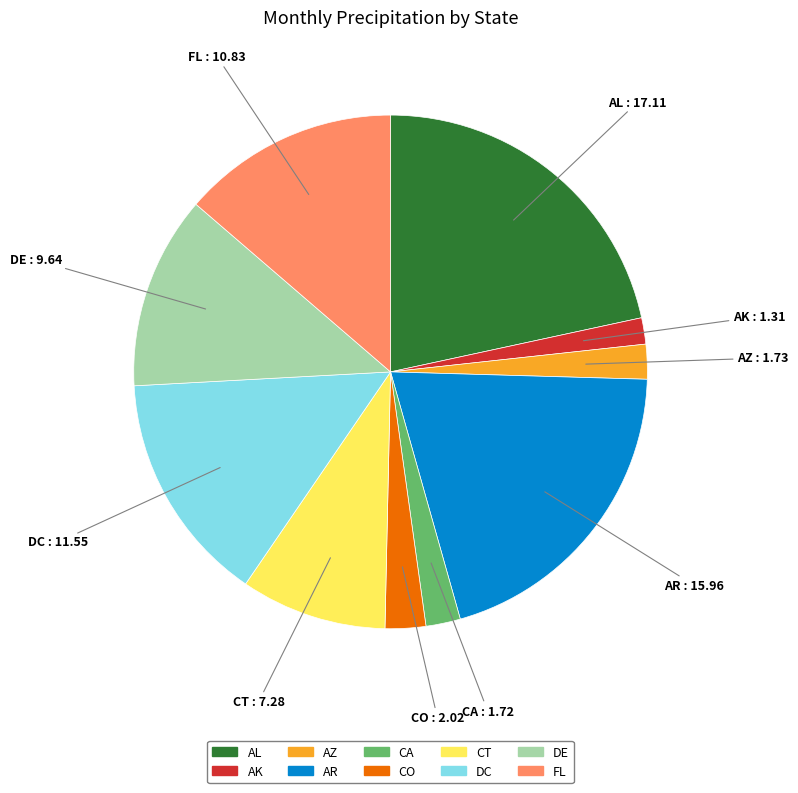

Is it true that CO is 26% of the pie?

False